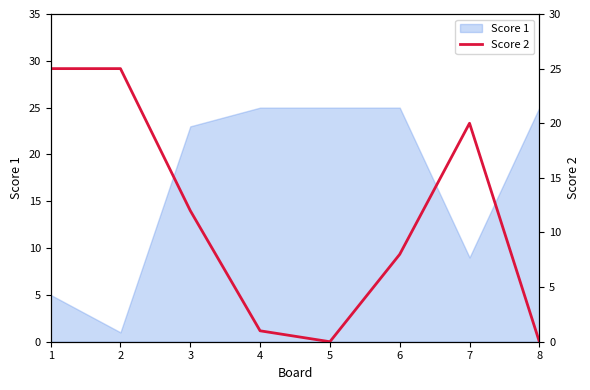

Is it true that Score 1 equals 25 at 5?

True